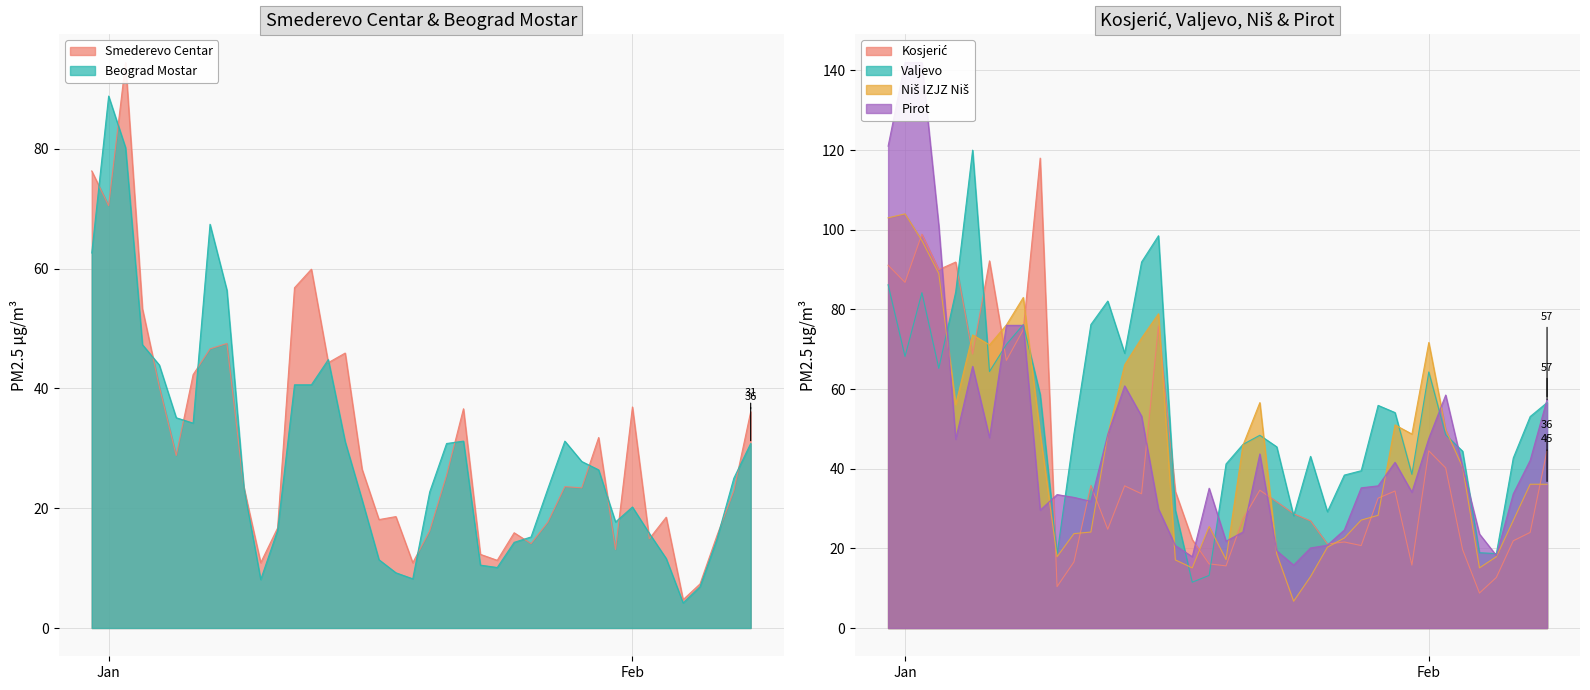

How many times do Kosjerić and Valjevo cross each other?

9